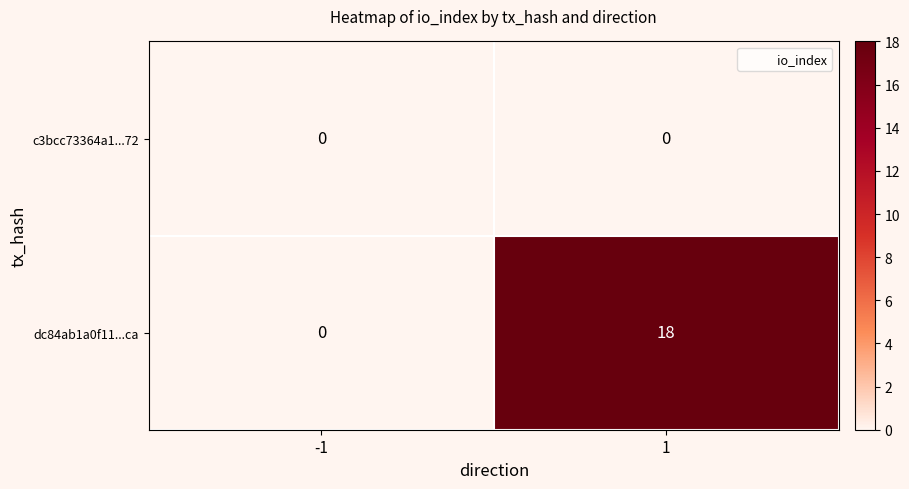

How many categories are shown in the chart?

2